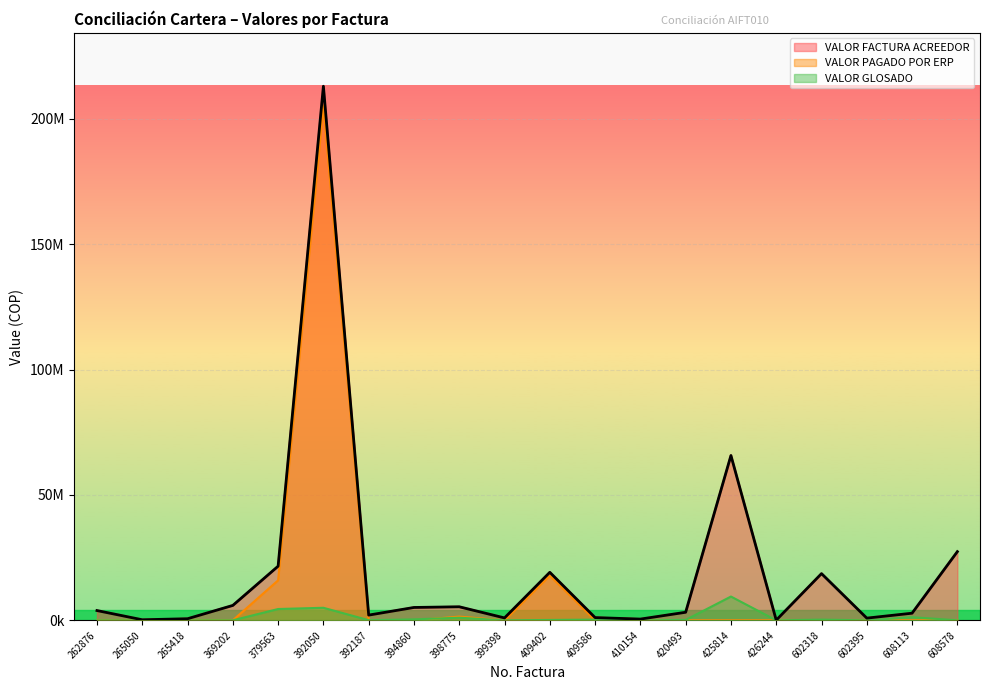

Between 409402 and 409586, which is larger?

409402